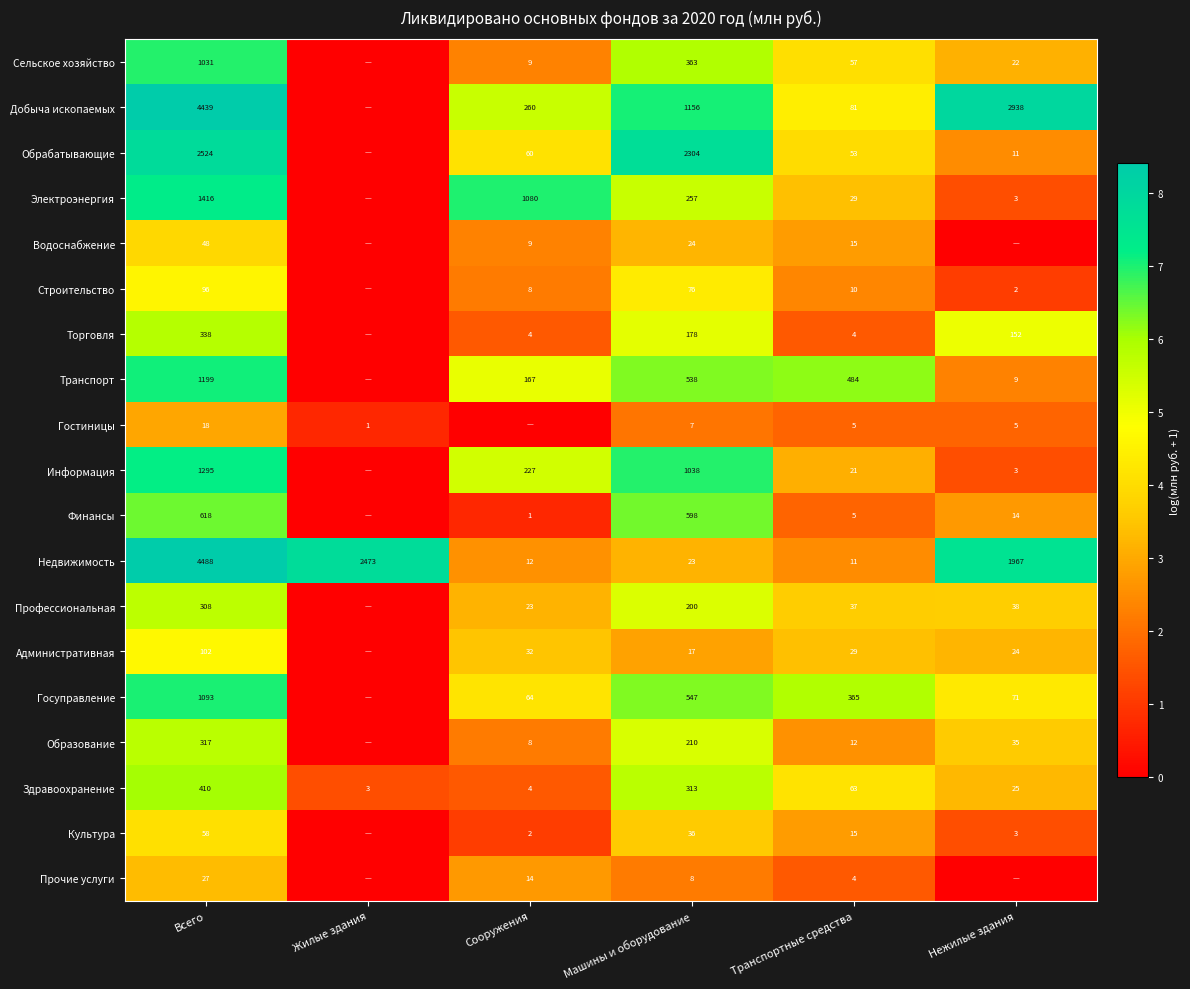

The value of Добыча ископаемых at Сооружения is 260. True or false?

True